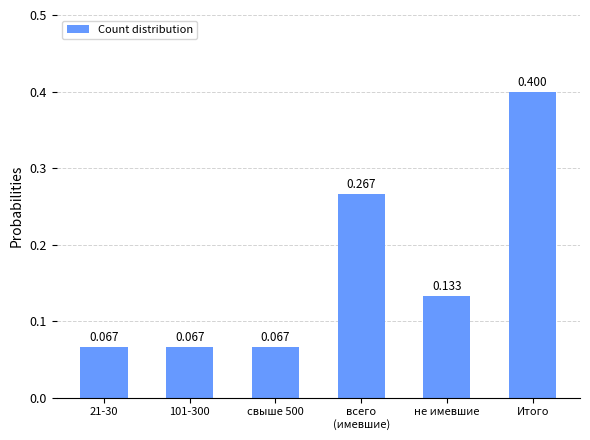

What is the label of the 6th bar from the left?

Итого